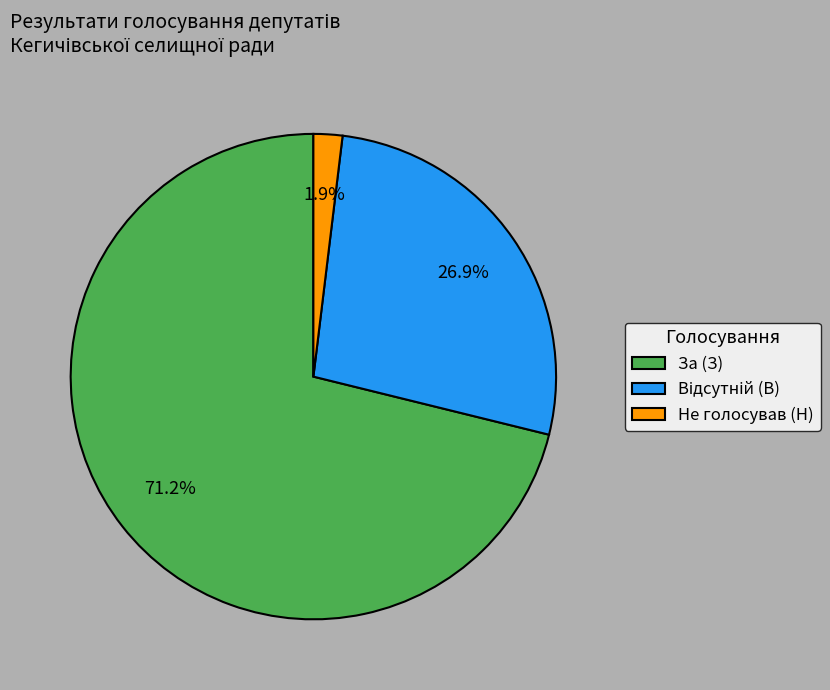

The За (З) slice represents 76% of the pie. True or false?

False